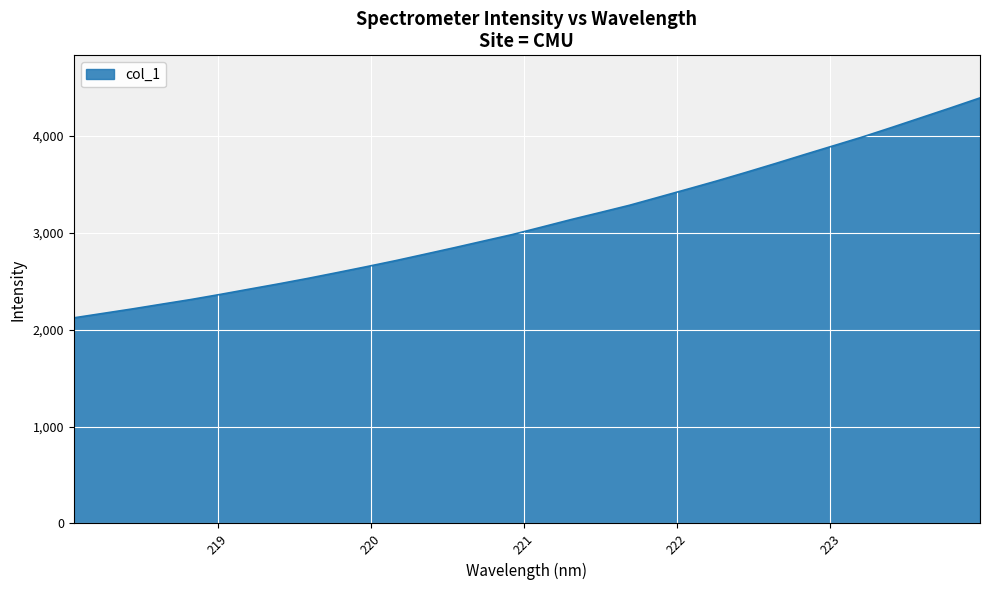

What is the smallest value displayed?

2120.7